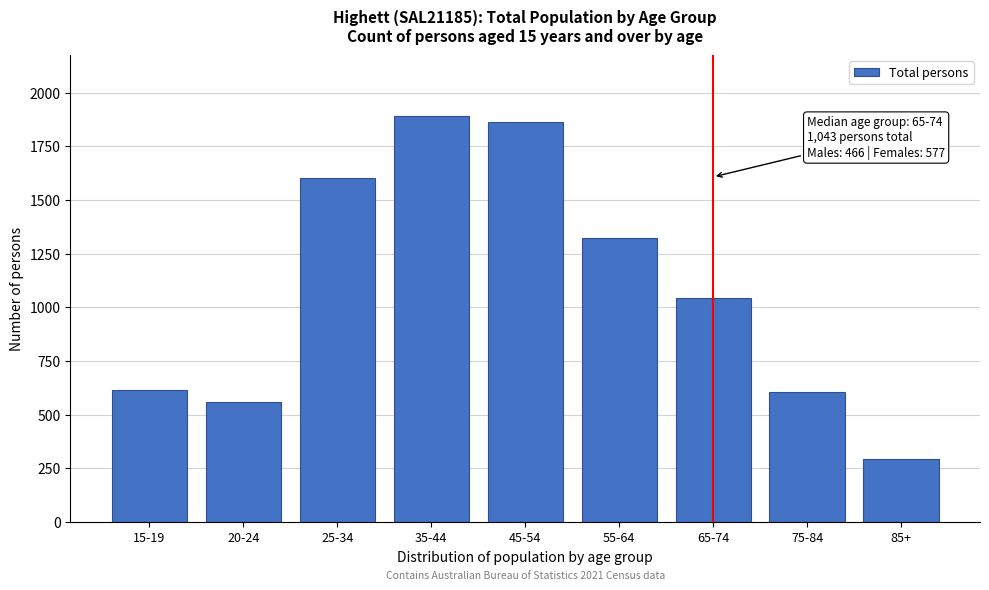

Reading left to right, extract all data points from this chart.

617	561	1601	1891	1862	1322	1043	606	294